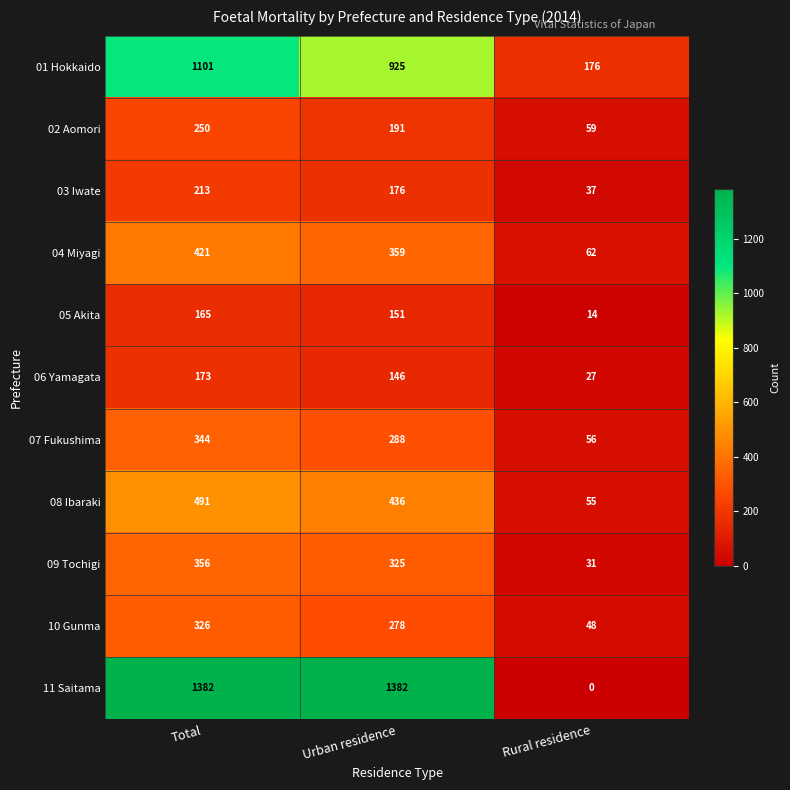

Read the 04 Miyagi value at Urban residence, to the nearest 5.

360